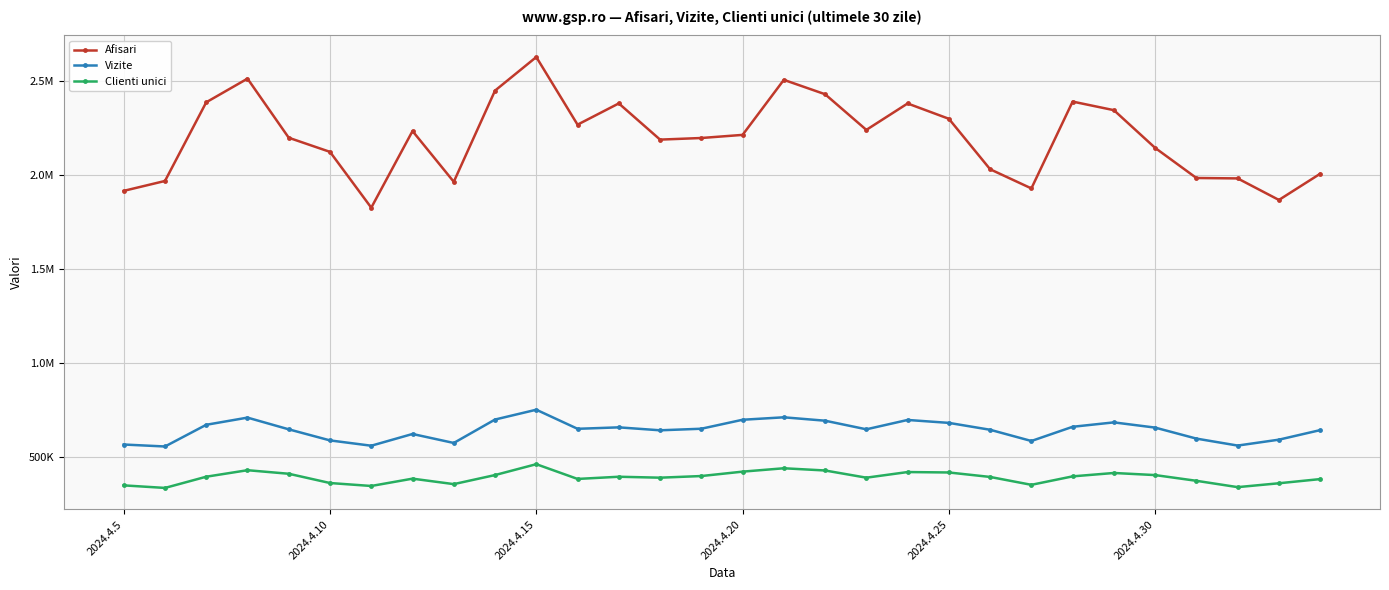

At which label is Clienti unici closest to 397462?

14